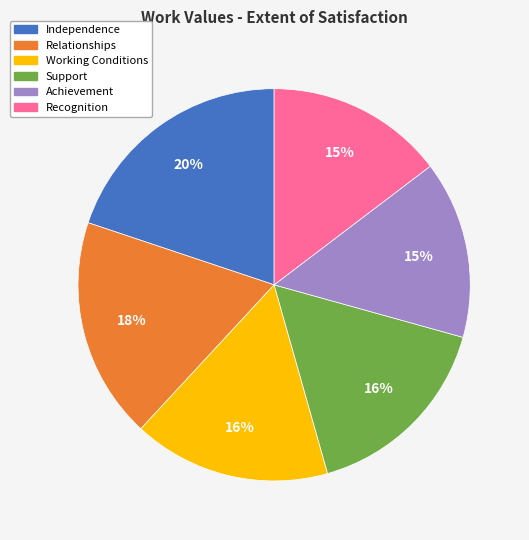

To the nearest percent, what is the difference between the largest and smallest slice percentages?

5%